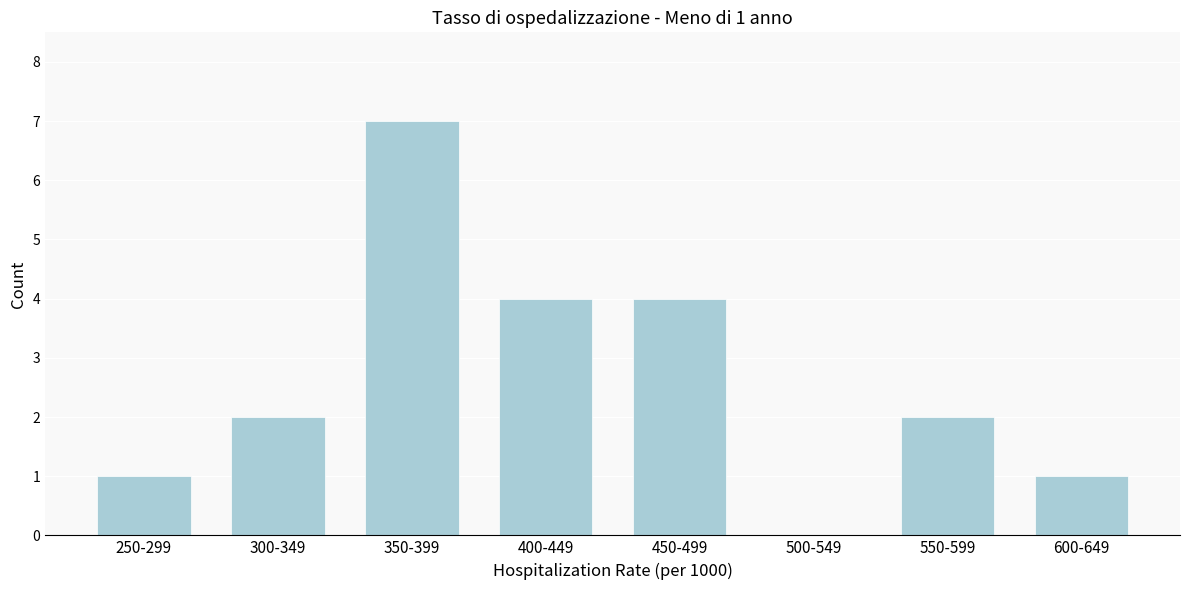

Reading right to left, what are all the values shown in this chart?

600-649=1	550-599=2	500-549=0	450-499=4	400-449=4	350-399=7	300-349=2	250-299=1